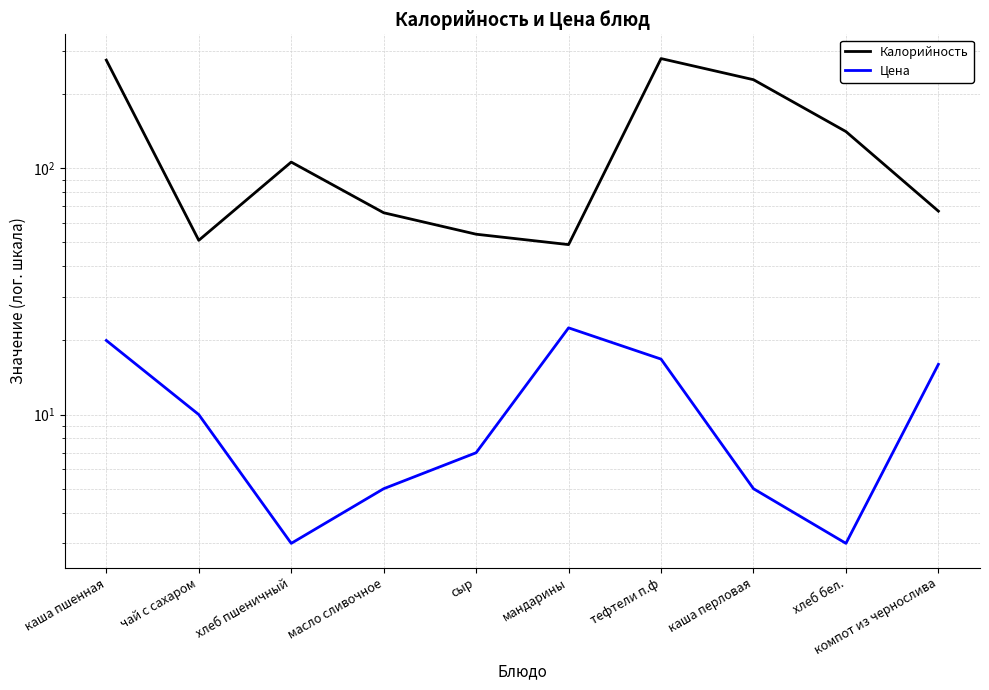

True or false: Цена has more than 0 points higher than both neighbors.

True